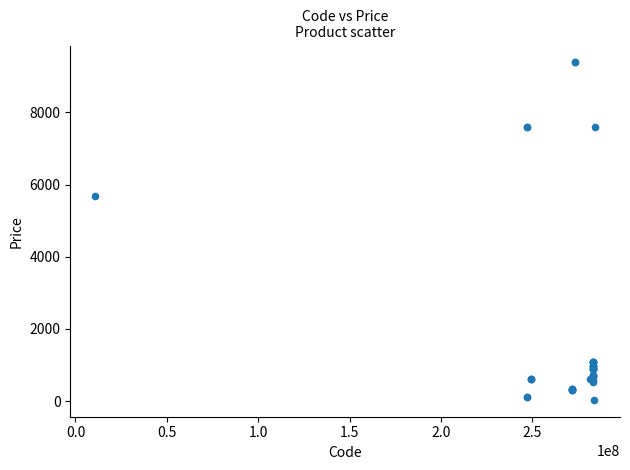

What Y value in the scatter plot is closest to 4708?

5673.8